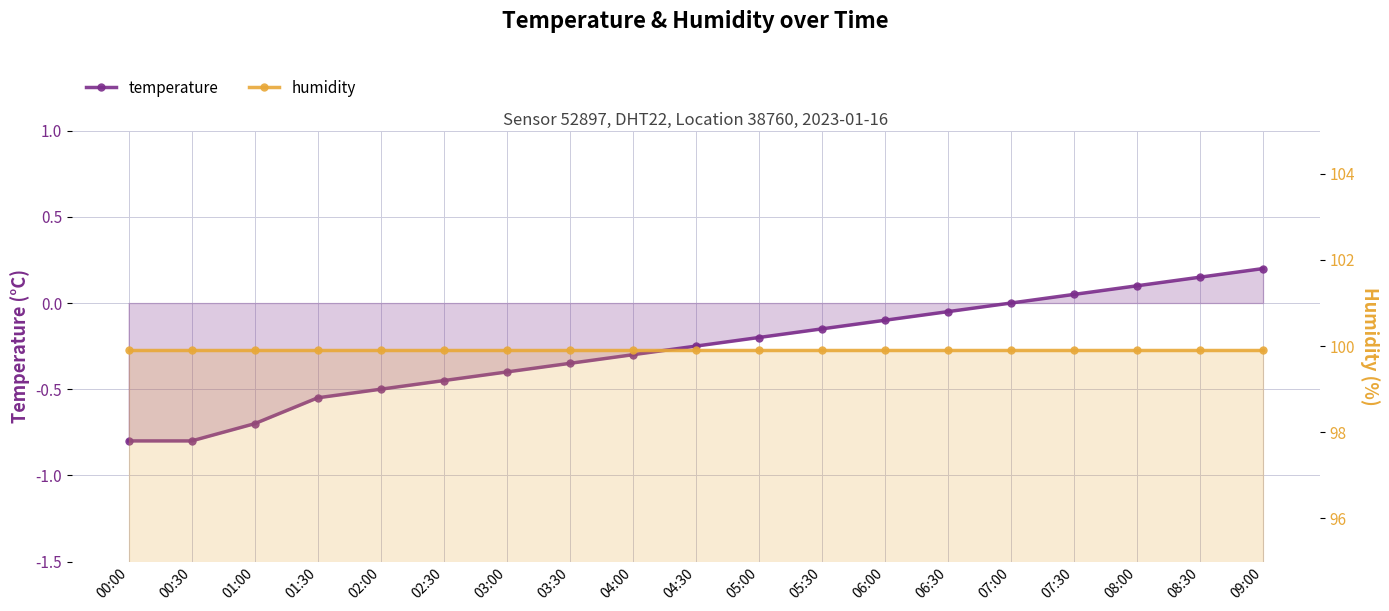

At which category does the chart reach its peak across all series?

00:00